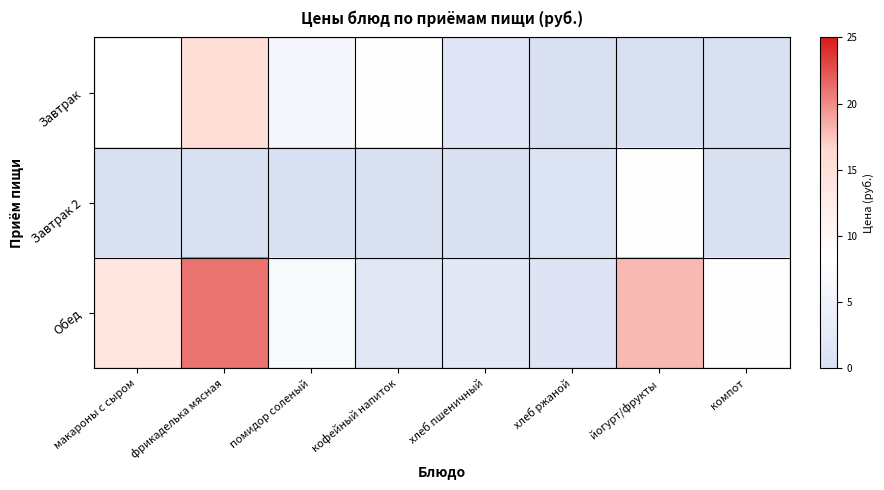

Reading left to right, extract all data points from this chart.

Завтрак: макароны с сыром=8.4	фрикаделька мясная=15.5	помидор соленый=6.0	кофейный напиток=8.3	хлеб пшеничный=1.4	хлеб ржаной=0.0	йогурт/фрукты=0.0	компот=0.0
Завтрак 2: макароны с сыром=0.0	фрикаделька мясная=0.0	помидор соленый=0.0	кофейный напиток=0.0	хлеб пшеничный=0.0	хлеб ржаной=1.0	йогурт/фрукты=8.0	компот=0.0
Обед: макароны с сыром=13.7	фрикаделька мясная=21.0	помидор соленый=6.8	кофейный напиток=2.0	хлеб пшеничный=2.2	хлеб ржаной=1.2	йогурт/фрукты=18.0	компот=8.1